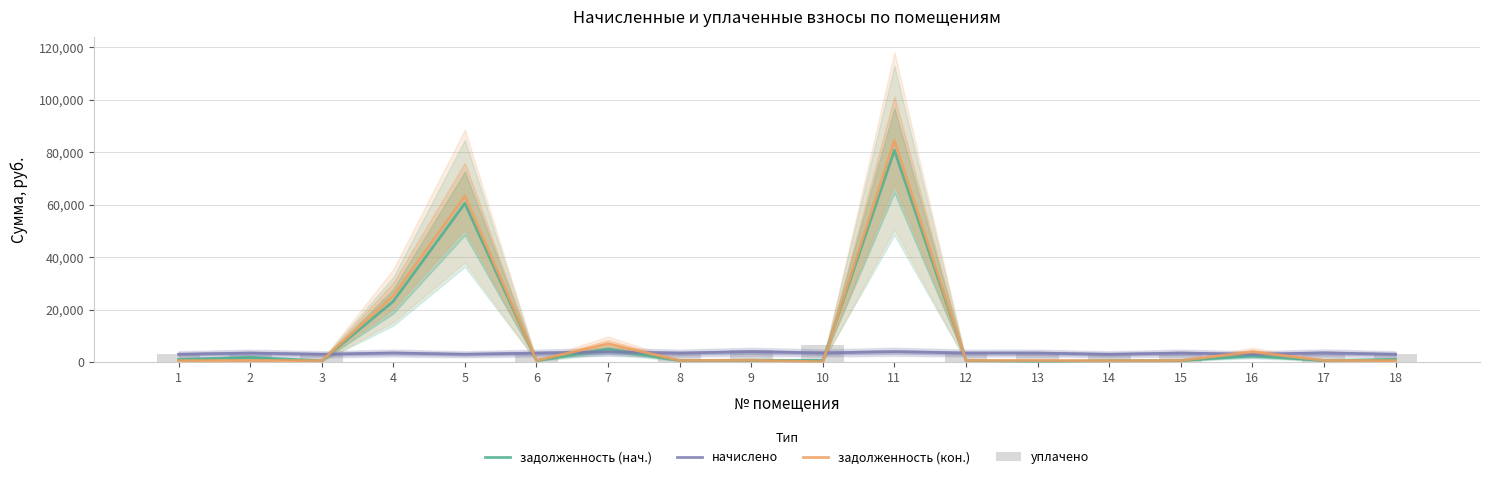

Rank the series at 4 from highest to lowest value.

задолженность (кон.), задолженность (нач.), начислено, уплачено